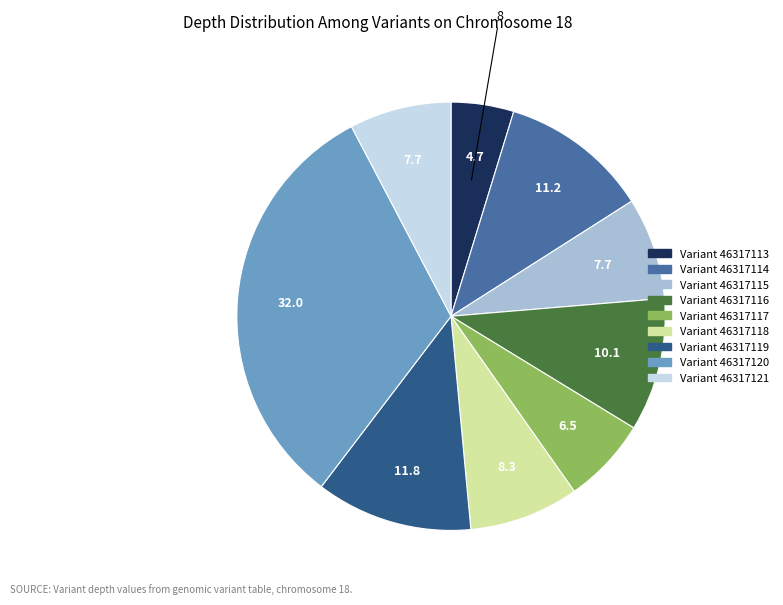

Is there any slice that represents more than half of the pie?

No